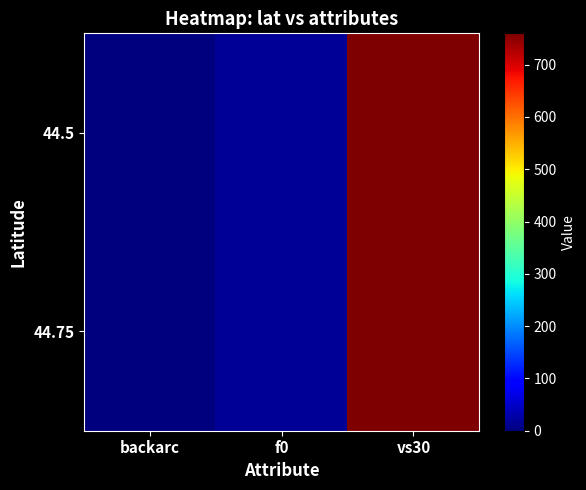

At how many categories does at least one series exceed 561?

1